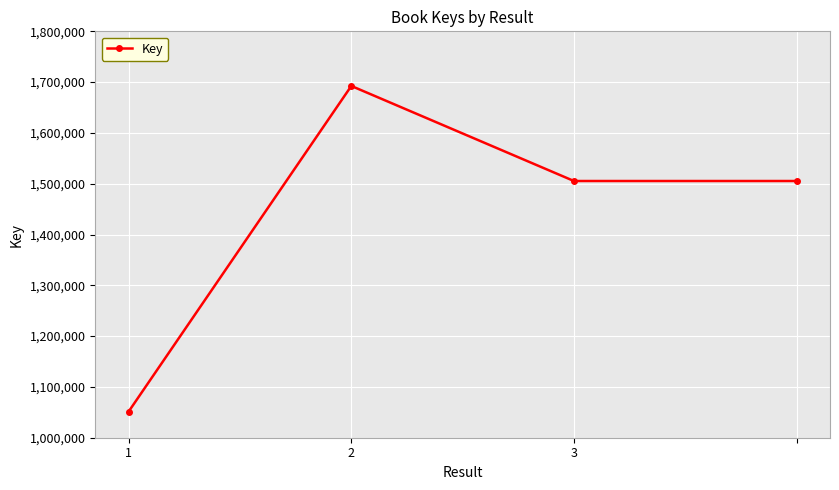

What is the value of the 1st point from the left?

1051588